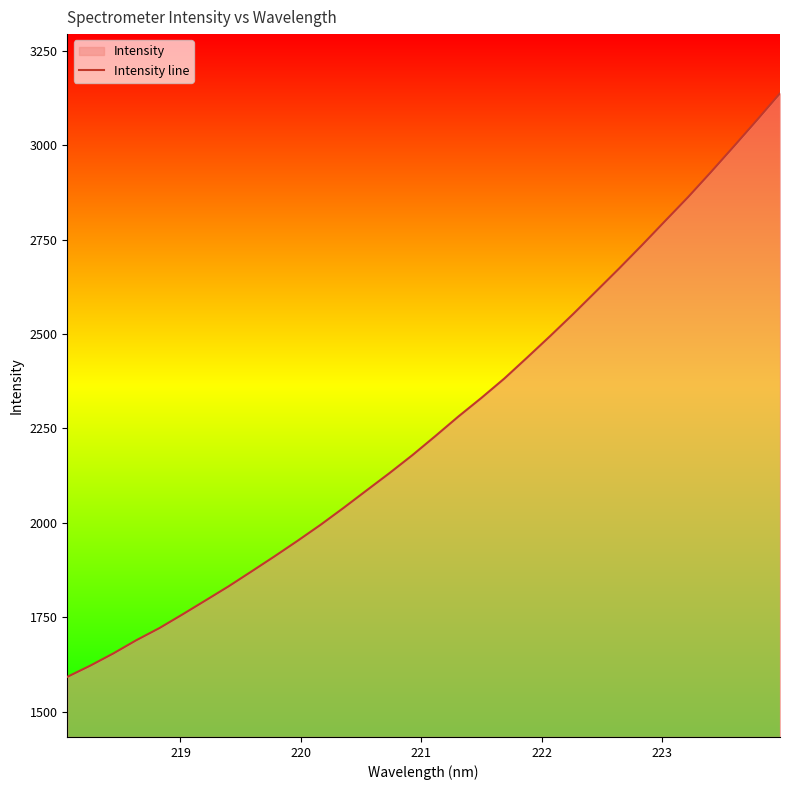

How many lines are shown in the chart?

1